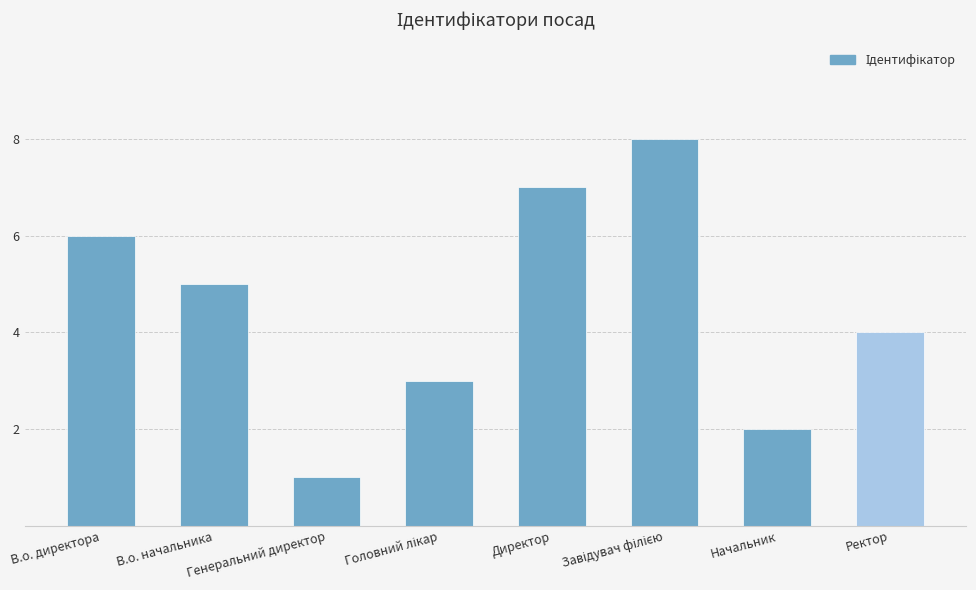

Approximately how many times larger is the value at Ректор compared to Генеральний директор?

4.0